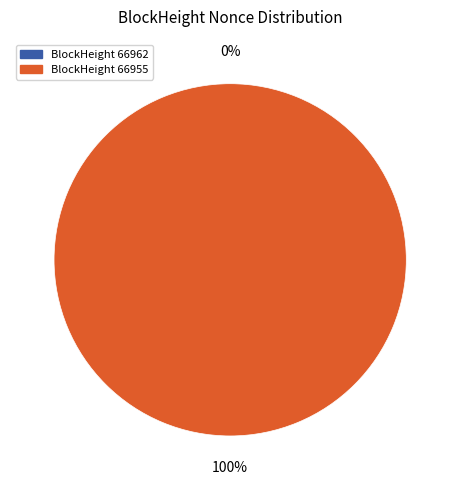

Is 66955 the majority of the pie?

Yes